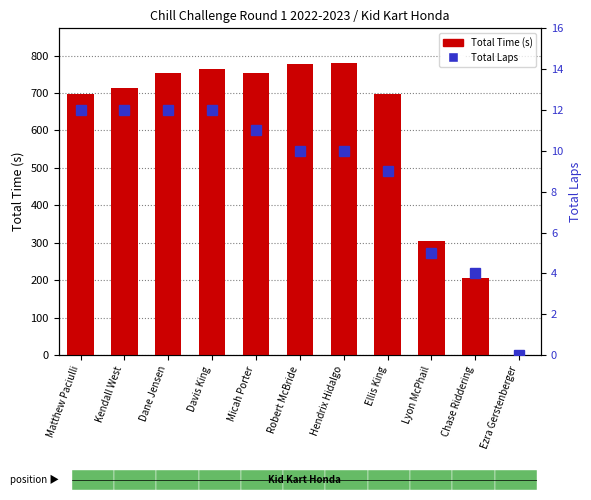

Is the value of Total Laps at Micah Porter greater than the value of Total Time (s) at Chase Riddering?

No